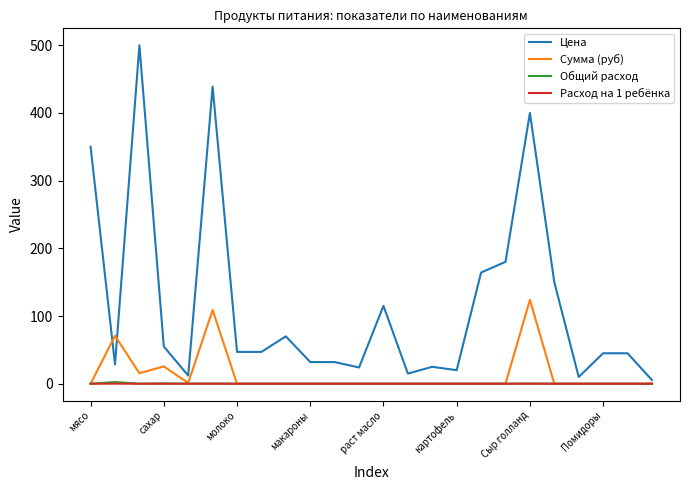

Which series has the largest range (max minus min)?

Цена